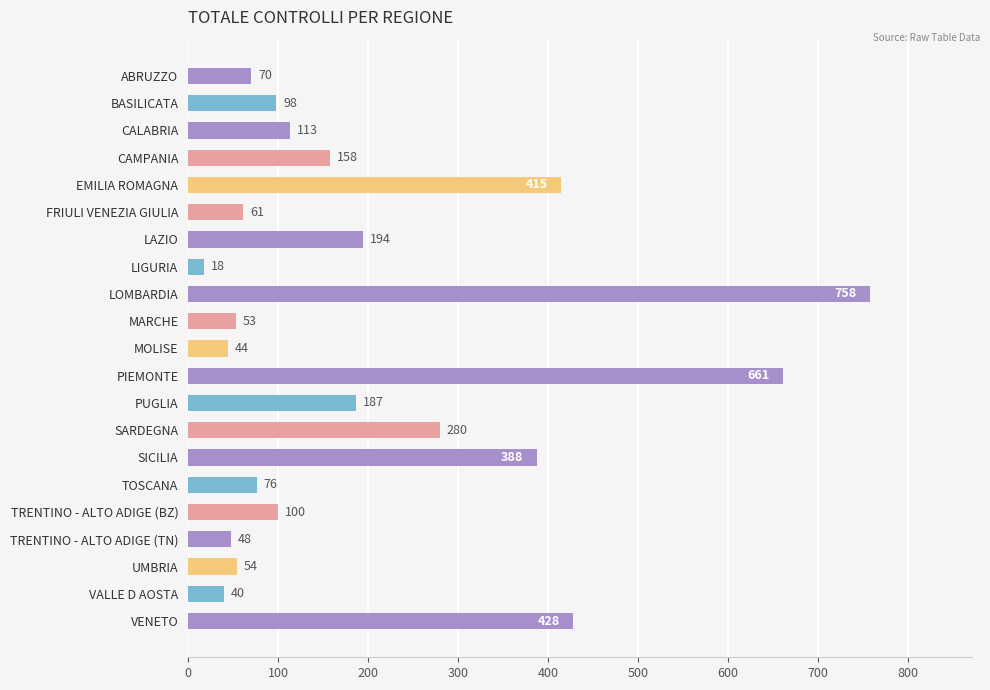

What is the value of the 14th bar from the top?

280